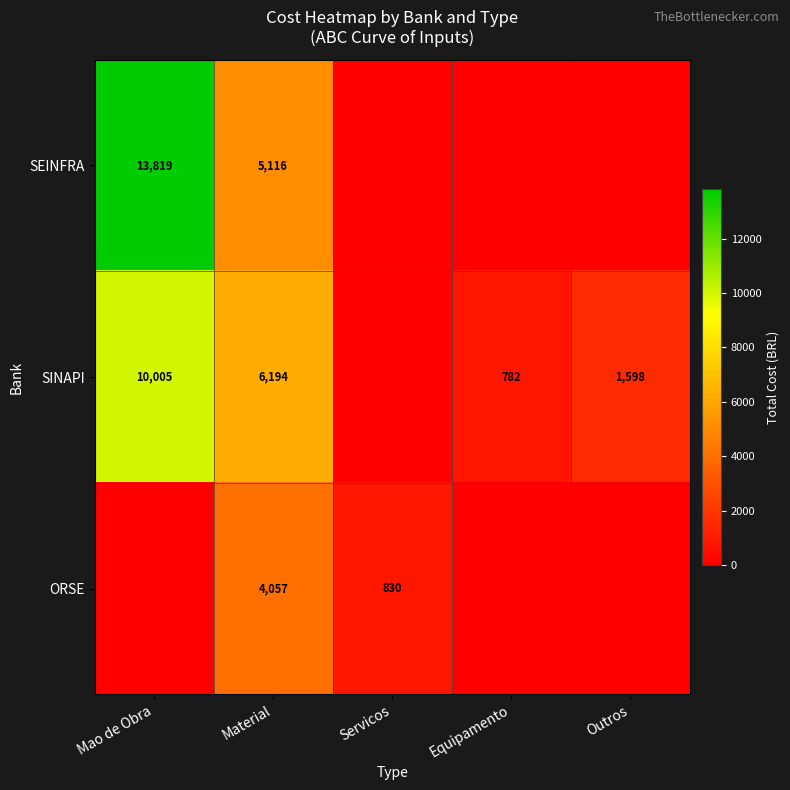

True or false: SINAPI has a value of 16849 at Mao de Obra.

False